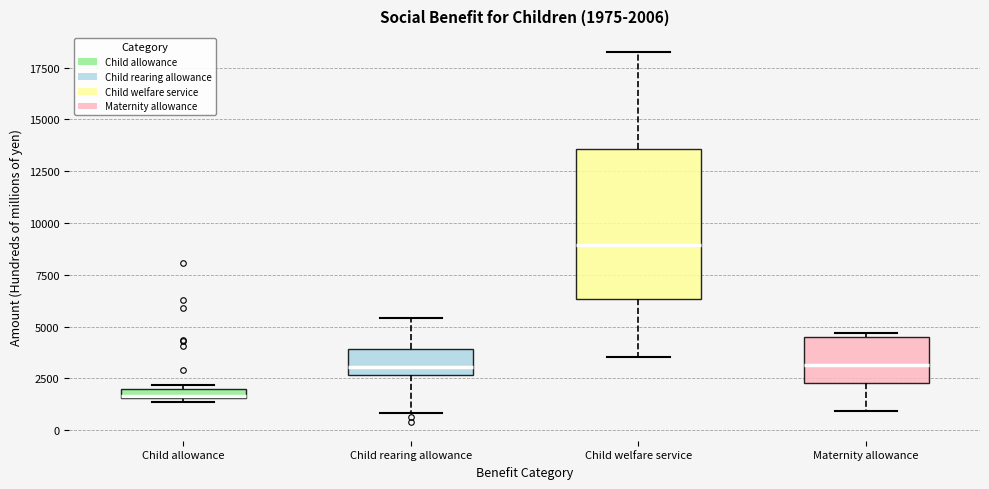

Which box has the lowest median line?

Child allowance